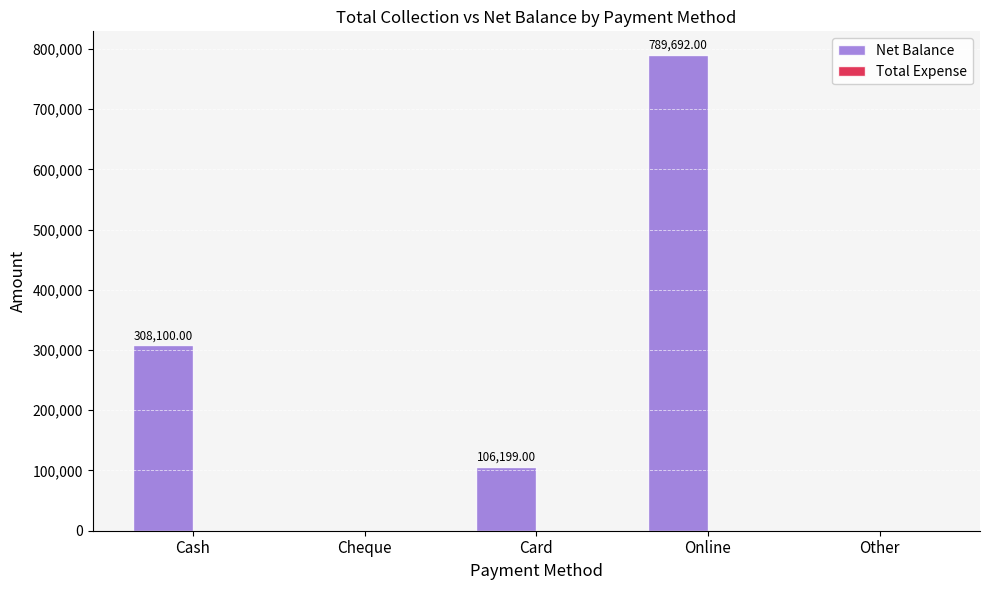

At which label does the data first exceed 106199?

Cash